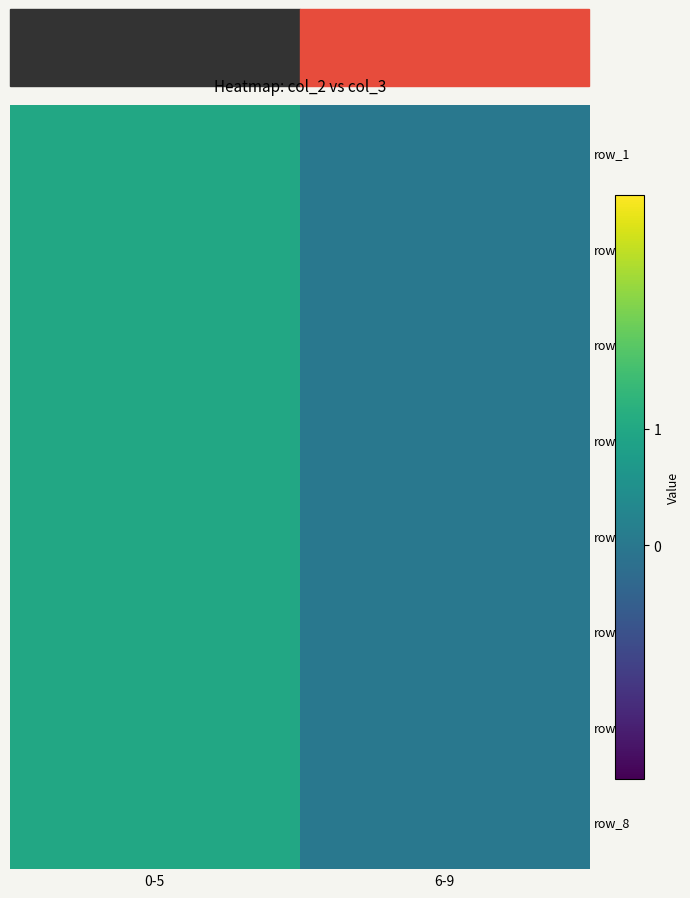

At which label is row_6 closest to 0?

6-9